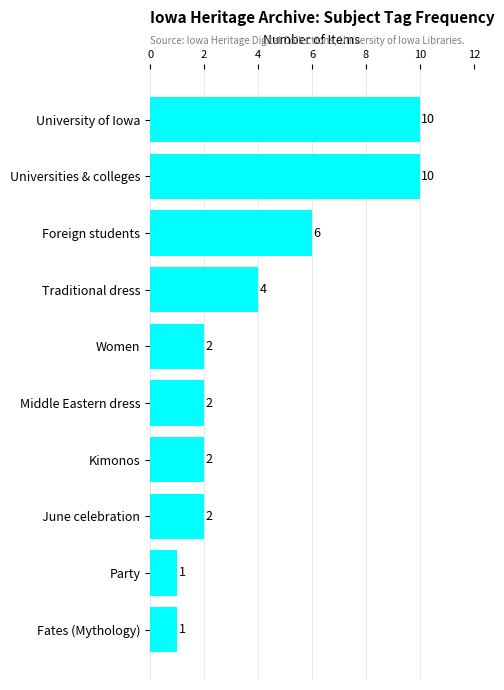

What is the label of the 3rd bar from the bottom?

June celebration